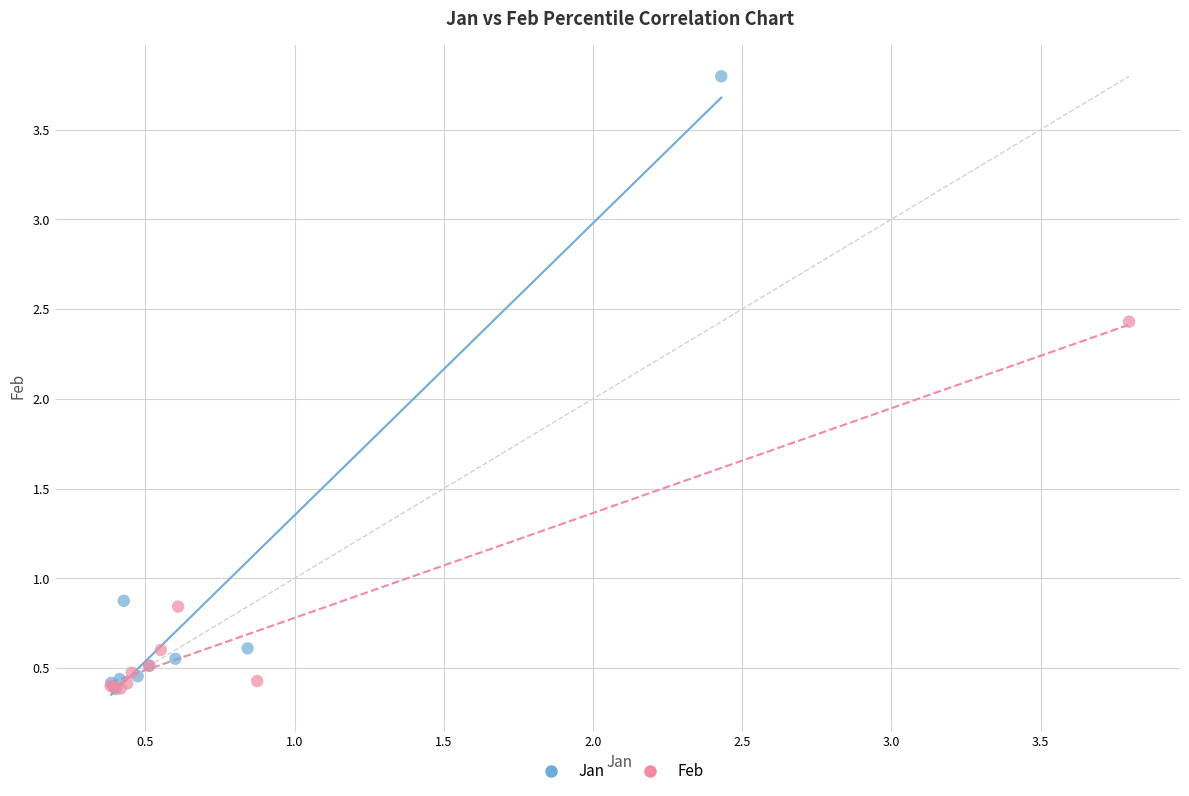

What are all the series names shown in the legend?

Jan, Feb